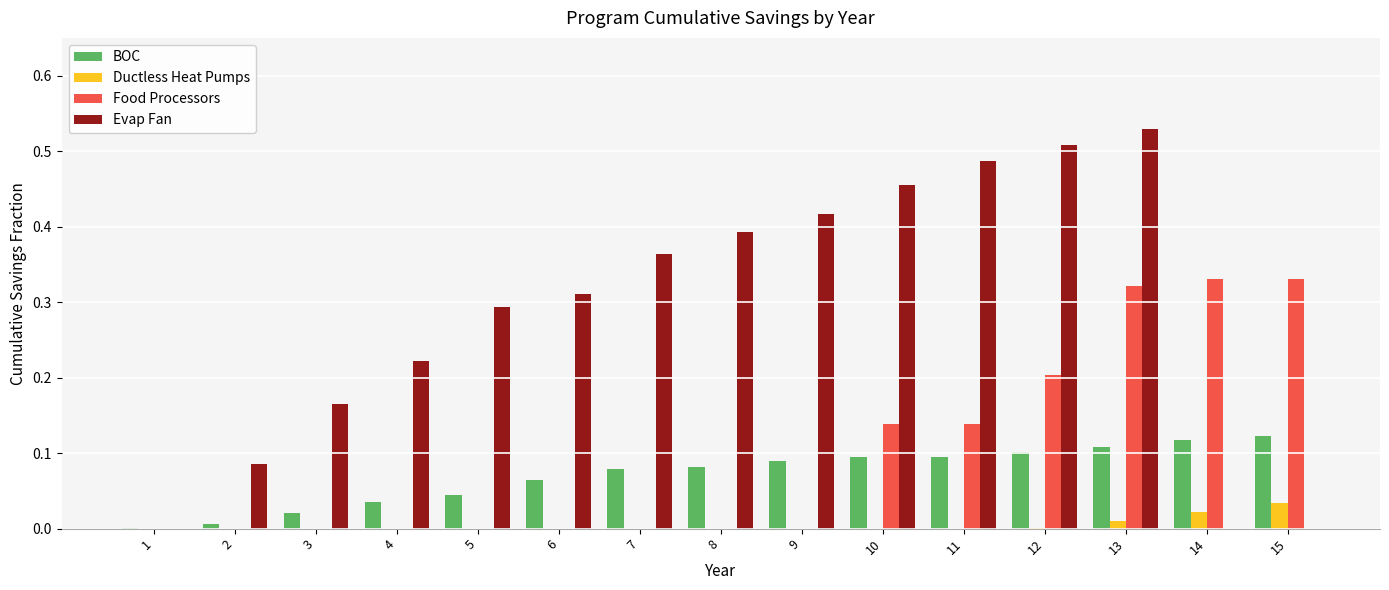

Which series has the widest spread of values?

Evap Fan